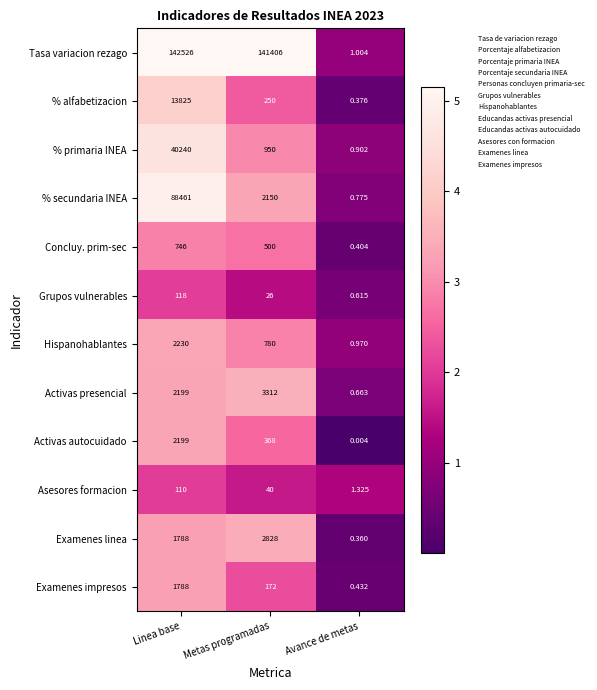

Where does the Grupos vulnerables series first go above 26?

Linea base